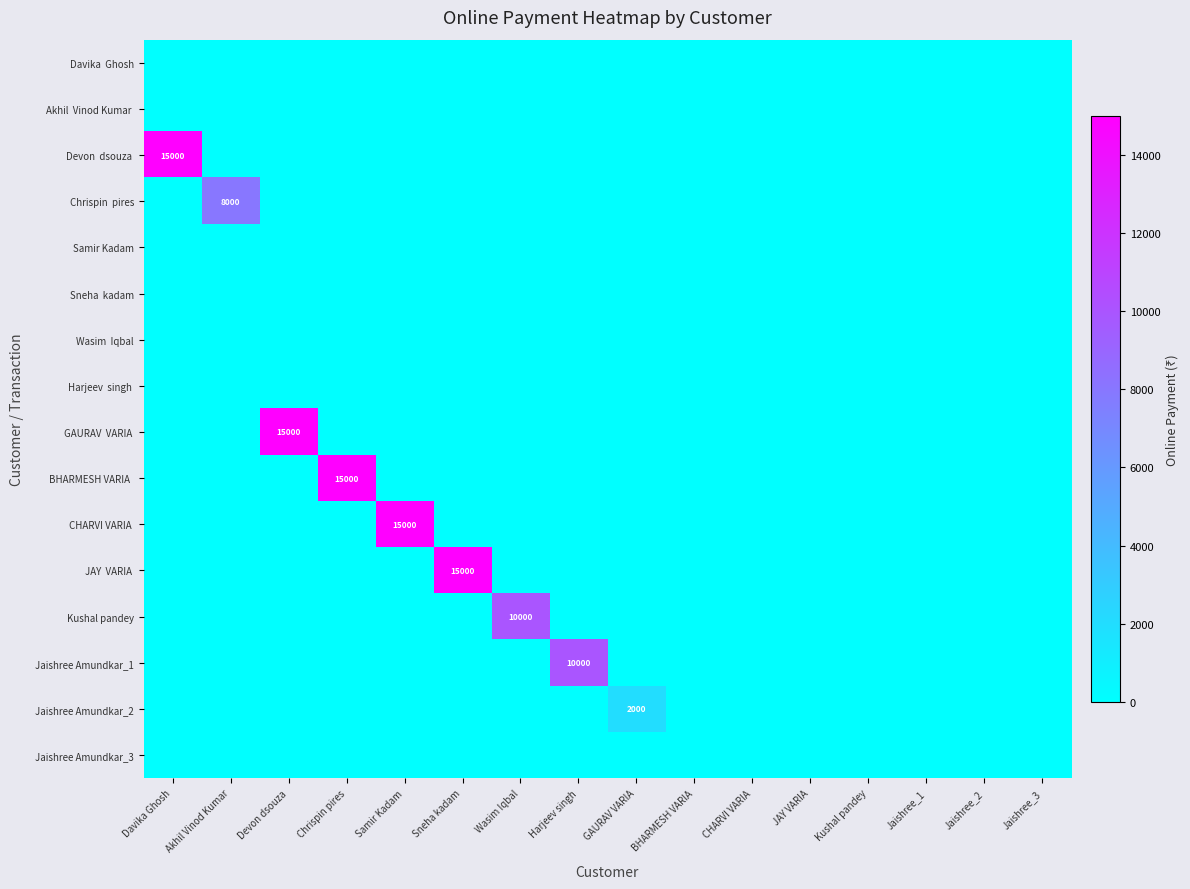

List the labels in order of Akhil Vinod Kumar value, largest first.

Davika Ghosh, Akhil Vinod Kumar, Devon dsouza, Chrispin pires, Samir Kadam, Sneha kadam, Wasim Iqbal, Harjeev singh, GAURAV VARIA, BHARMESH VARIA, CHARVI VARIA, JAY VARIA, Kushal pandey, Jaishree_1, Jaishree_2, Jaishree_3